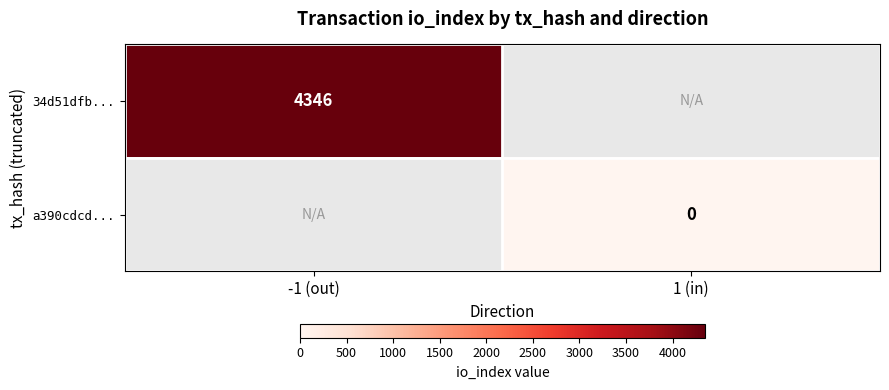

The value of 34d51dfb... at -1 (out) is 7372. True or false?

False